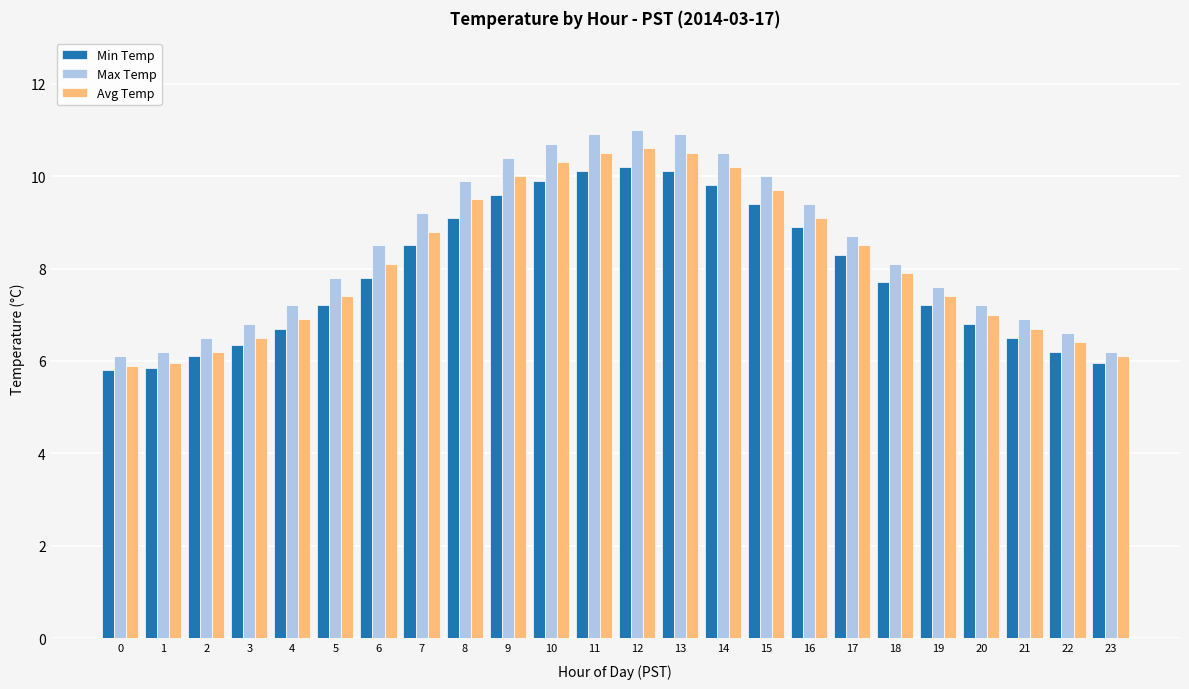

What is the sum of the Max Temp values at 1 and 14?

16.7